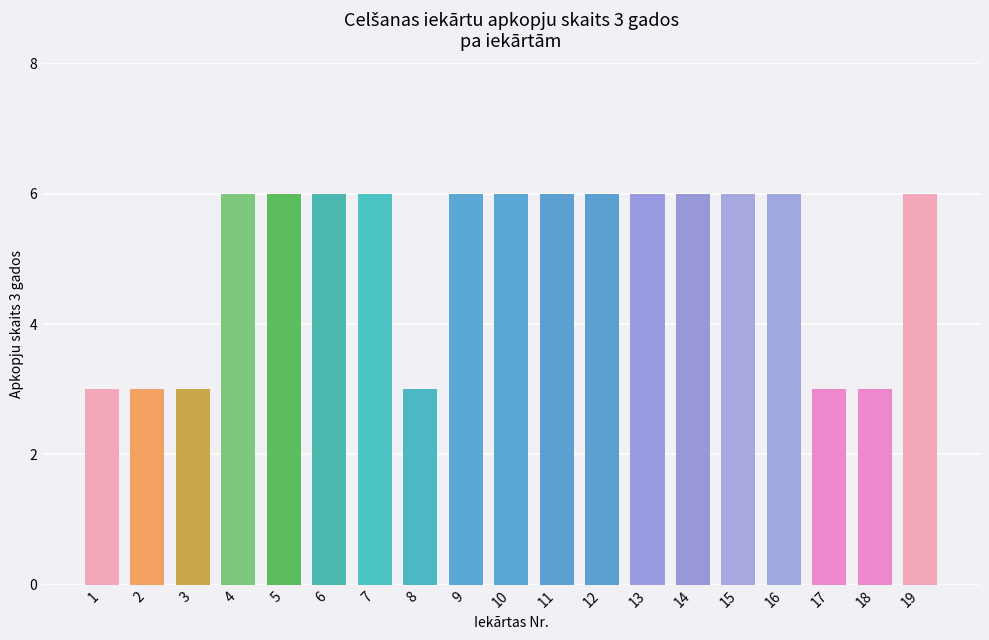

What is the sum of all values?

96